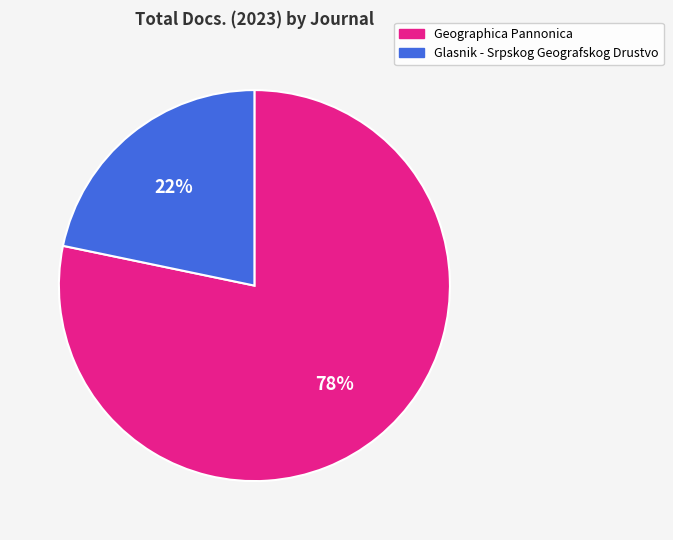

What is the majority slice?

Geographica Pannonica